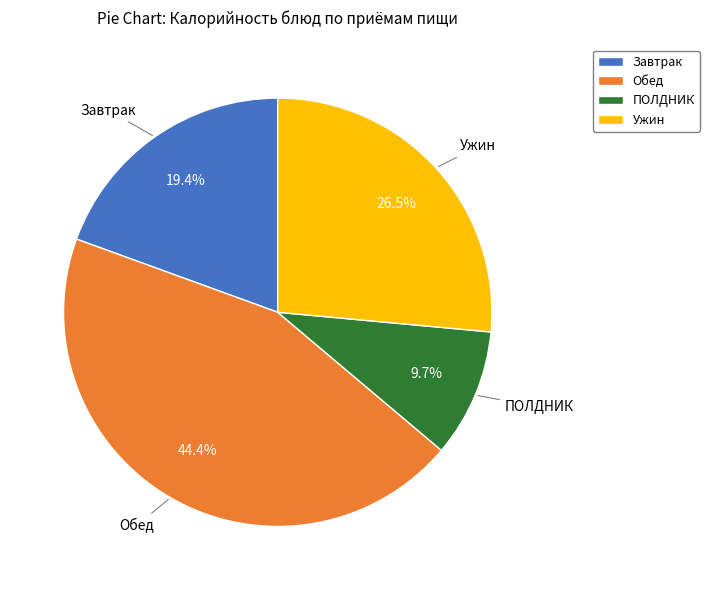

Is there any slice that represents more than half of the pie?

No